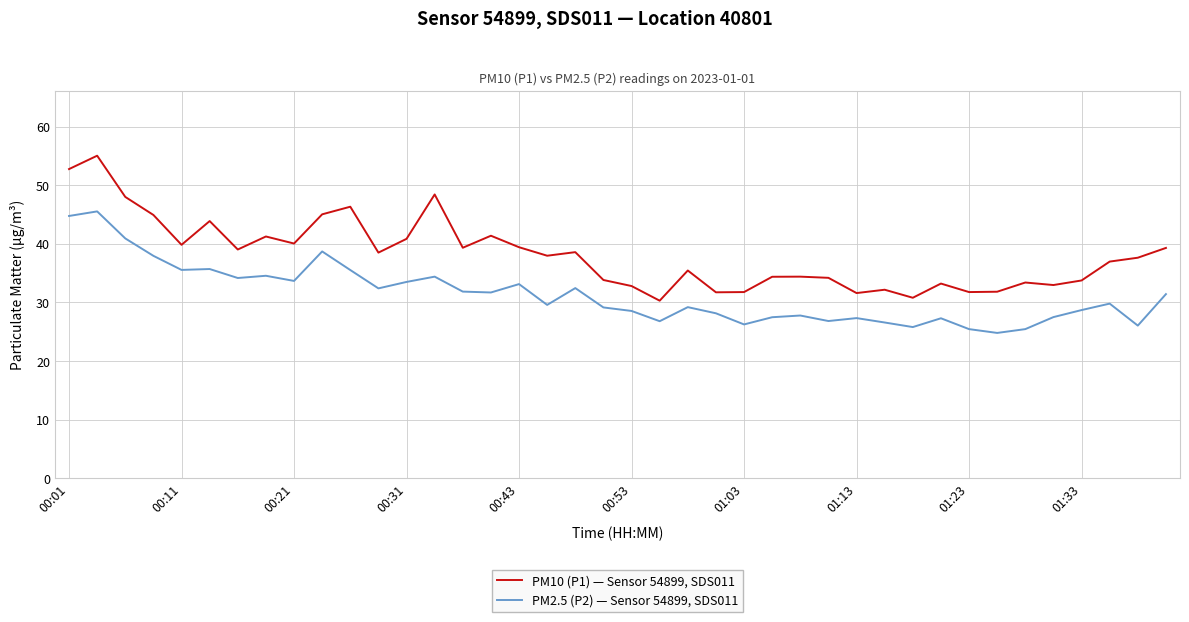

List the series in order of their overall mean, lowest first.

PM2.5 (P2) — Sensor 54899, SDS011, PM10 (P1) — Sensor 54899, SDS011